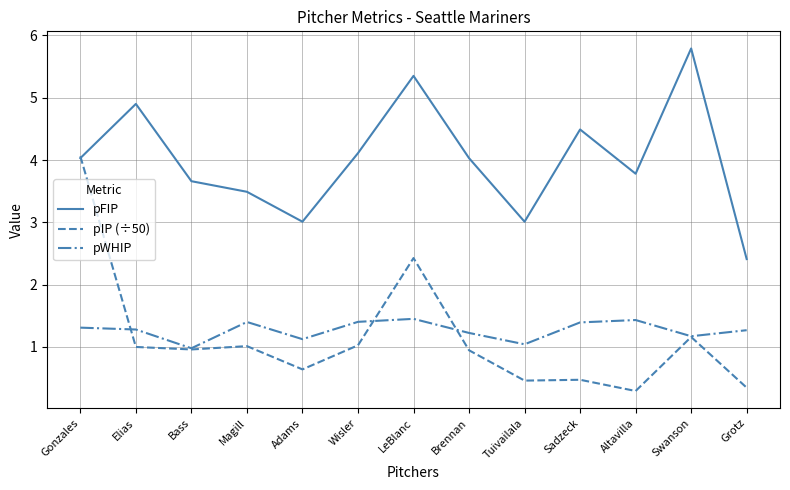

True or false: pFIP has more than 1 points higher than both neighbors.

True